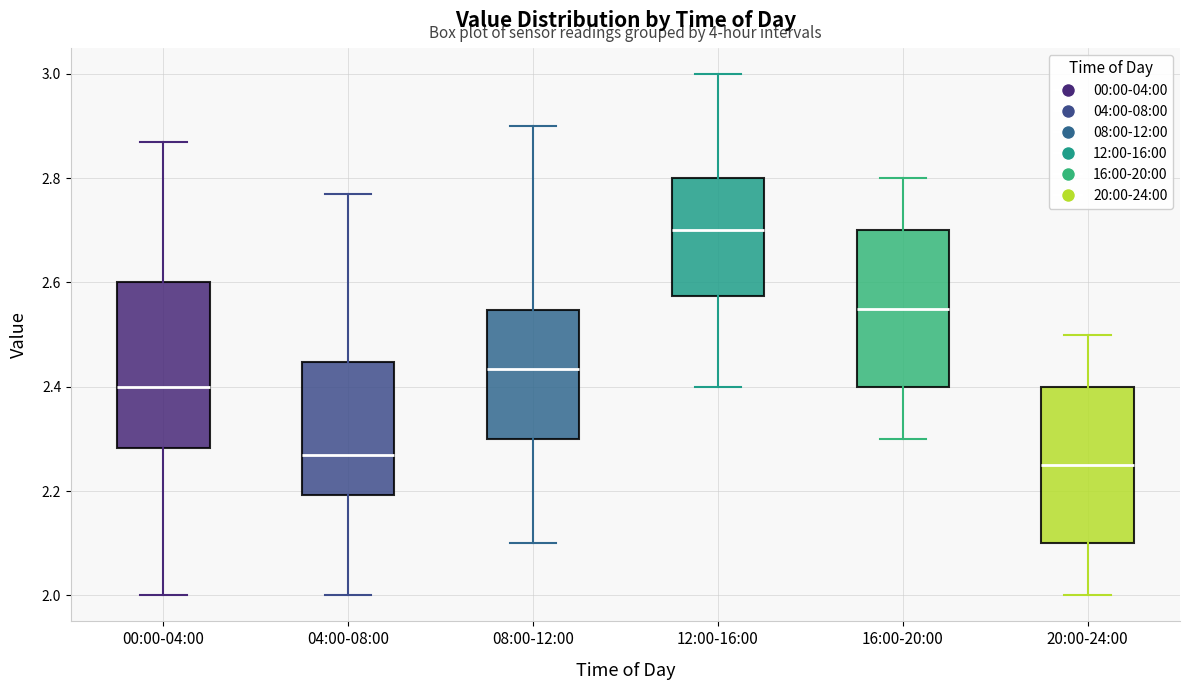

Reading left to right, transcribe this box plot: for each box, give where its median line is, the range the box spans, and where its two whiskers end, as read against the y-axis. The values are not printed on the chart, so give them approximately, as read against the axis.

00:00-04:00: median 2.40, box 2.28 to 2.60, whiskers 2.00 to 2.88
04:00-08:00: median 2.28, box 2.20 to 2.44, whiskers 2.00 to 2.78
08:00-12:00: median 2.44, box 2.30 to 2.54, whiskers 2.10 to 2.90
12:00-16:00: median 2.70, box 2.58 to 2.80, whiskers 2.40 to 3.00
16:00-20:00: median 2.56, box 2.40 to 2.70, whiskers 2.30 to 2.80
20:00-24:00: median 2.26, box 2.10 to 2.40, whiskers 2.00 to 2.50